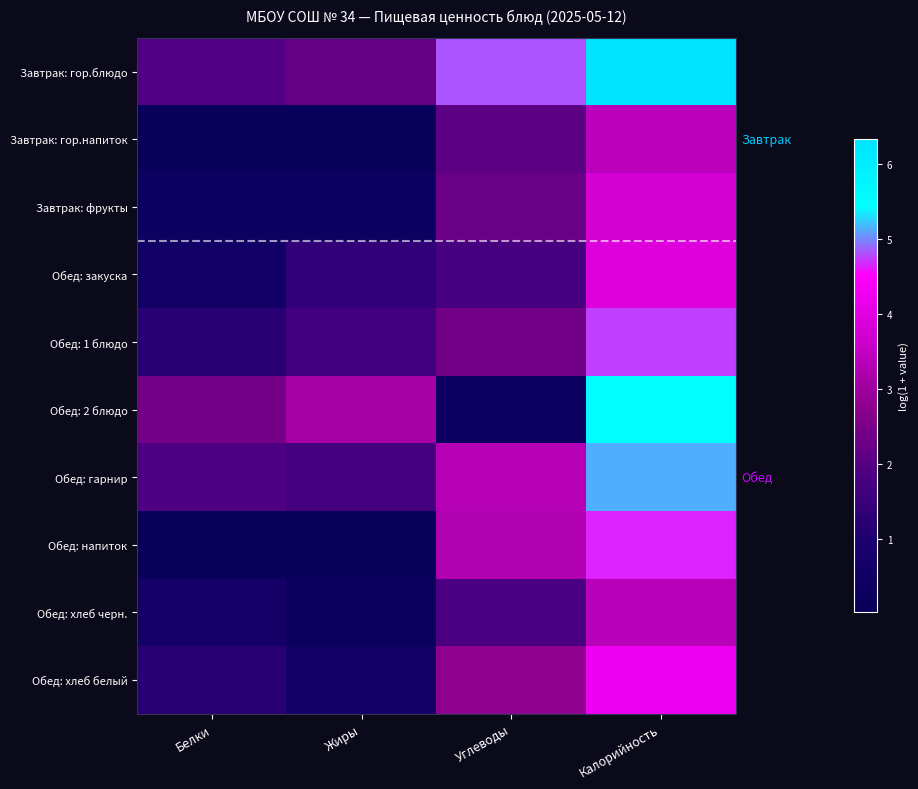

Which label corresponds to the smallest value in the chart?

Жиры